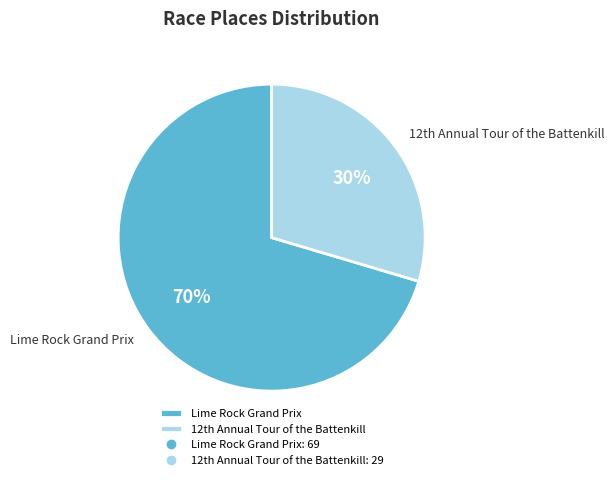

To the nearest percent, what portion does Lime Rock Grand Prix represent?

70%